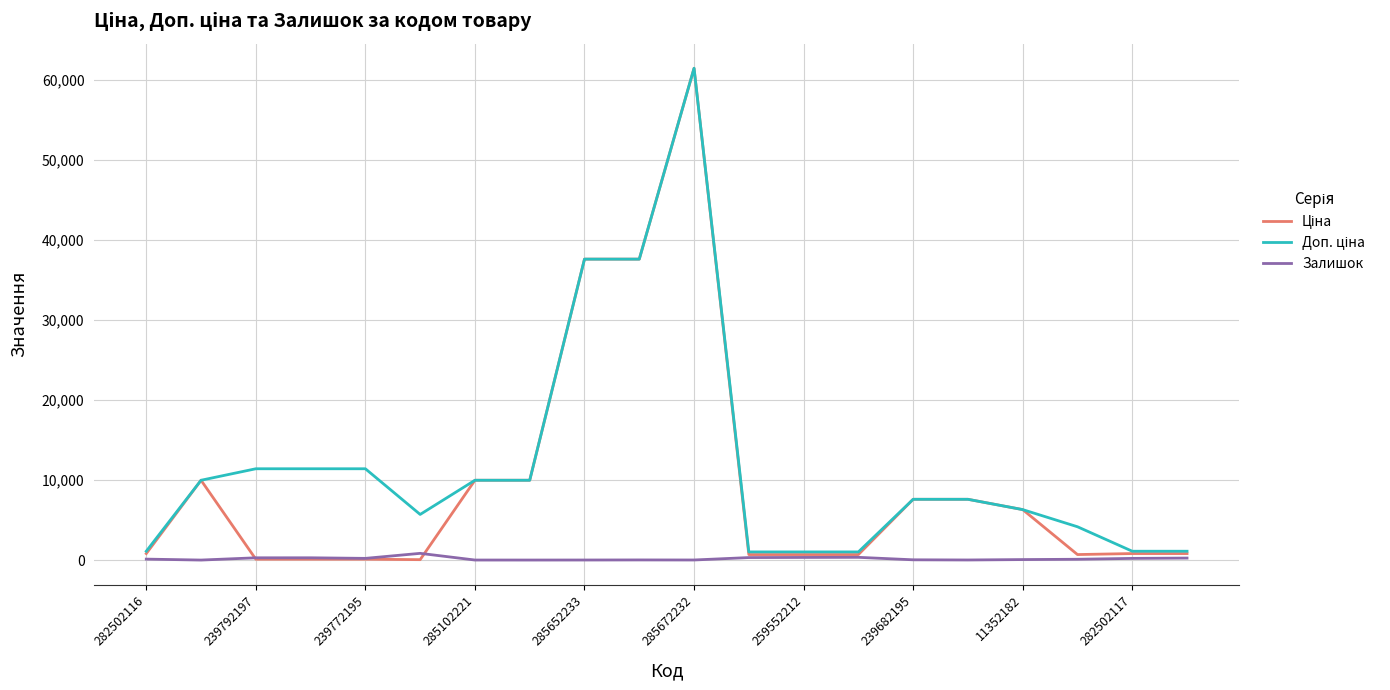

How many lines are shown in the chart?

3